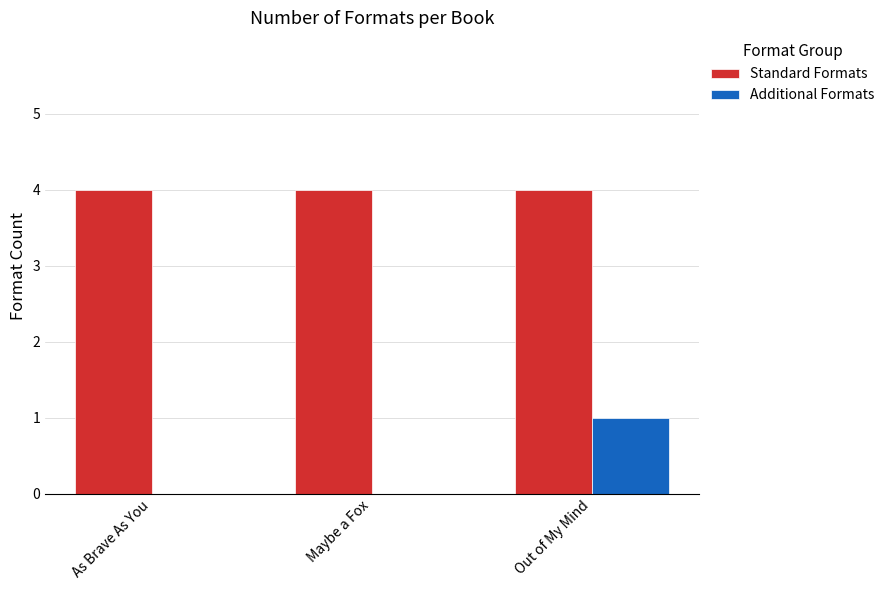

Is the value of Additional Formats at As Brave As You greater than the value of Standard Formats at Out of My Mind?

No